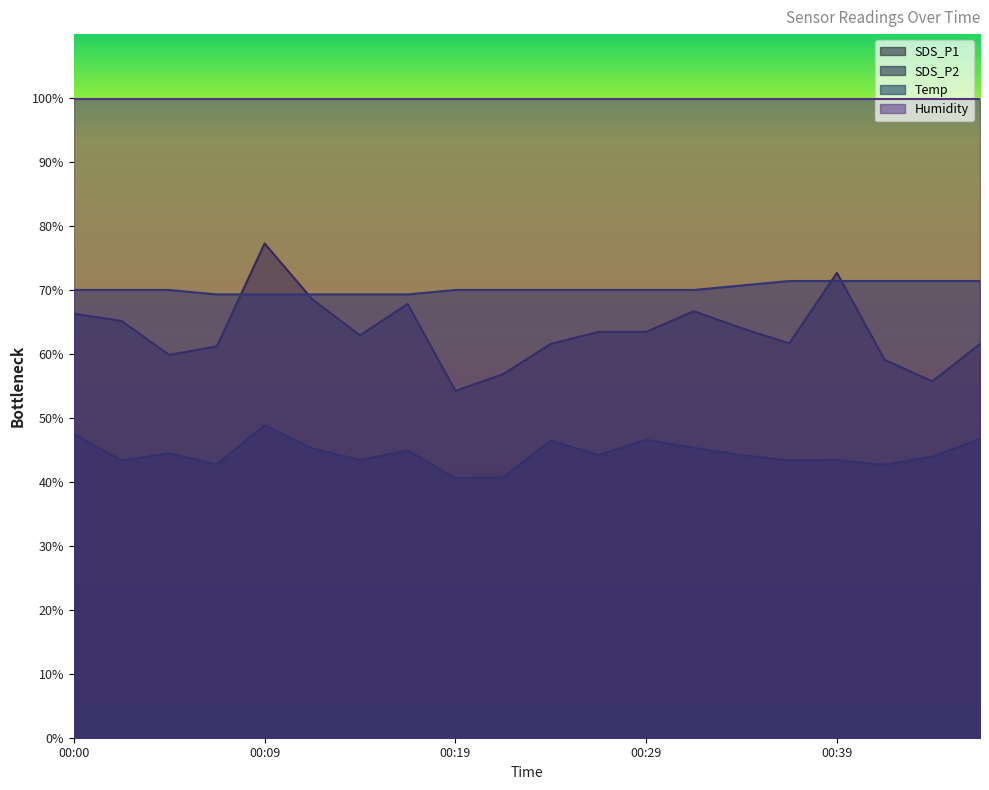

Between 00:02 and 00:39, which is larger?

00:39